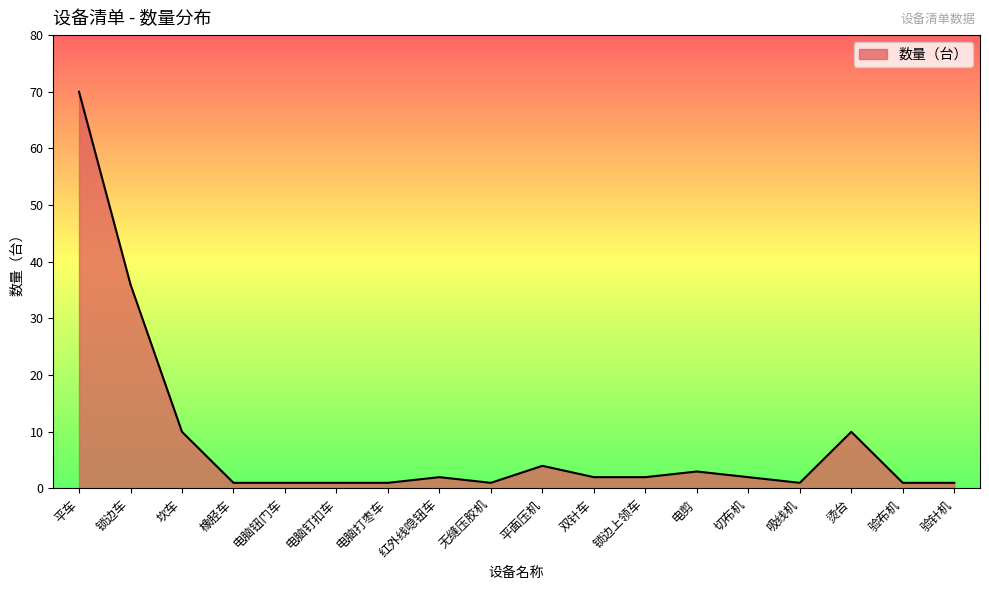

The chart shows a value of 10 at 坎车. True or false?

True